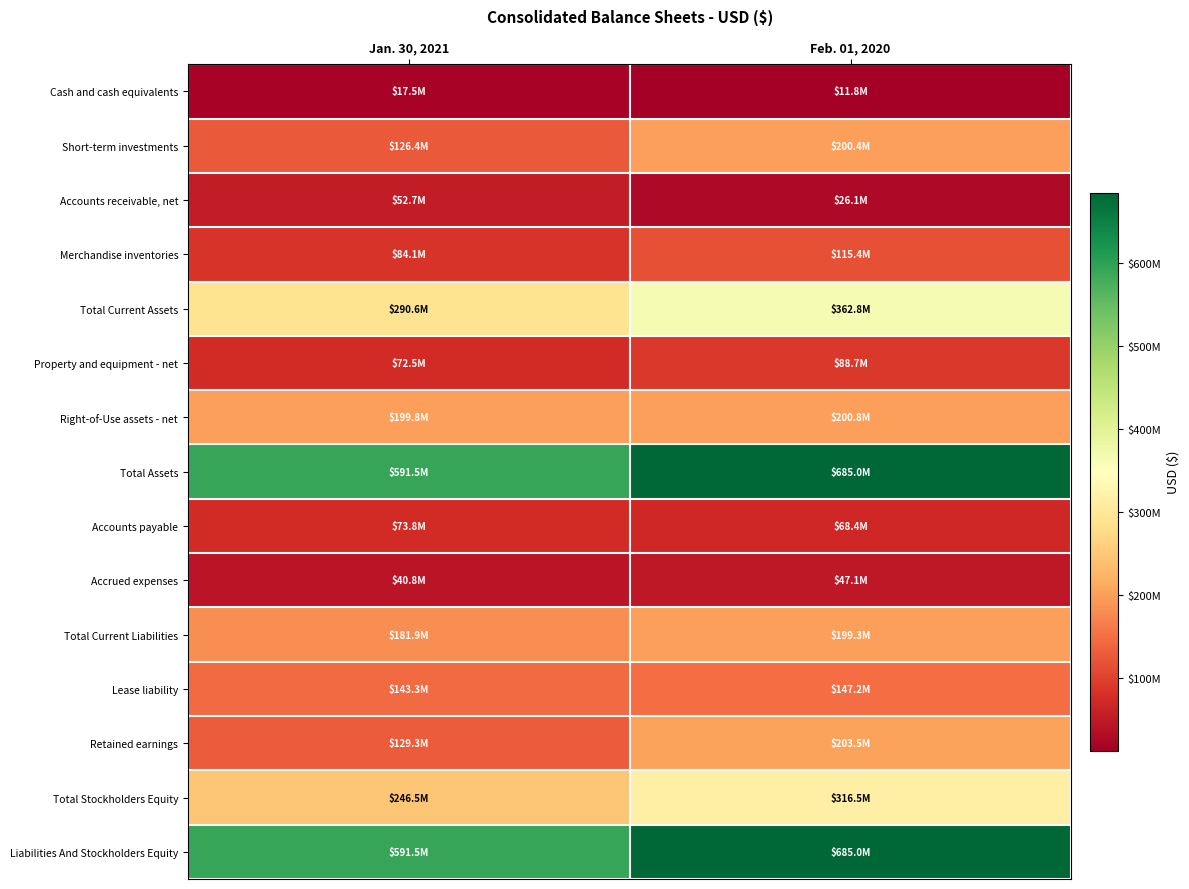

Which series has the largest range (max minus min)?

Total Assets